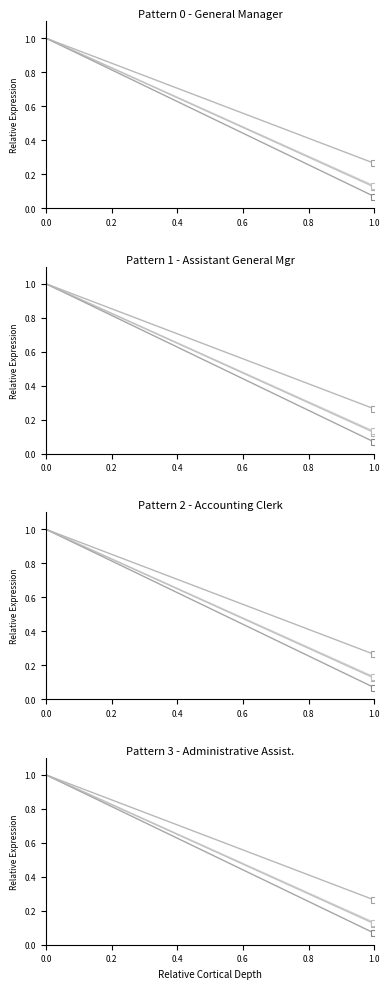

How many lines are shown in the chart?

4